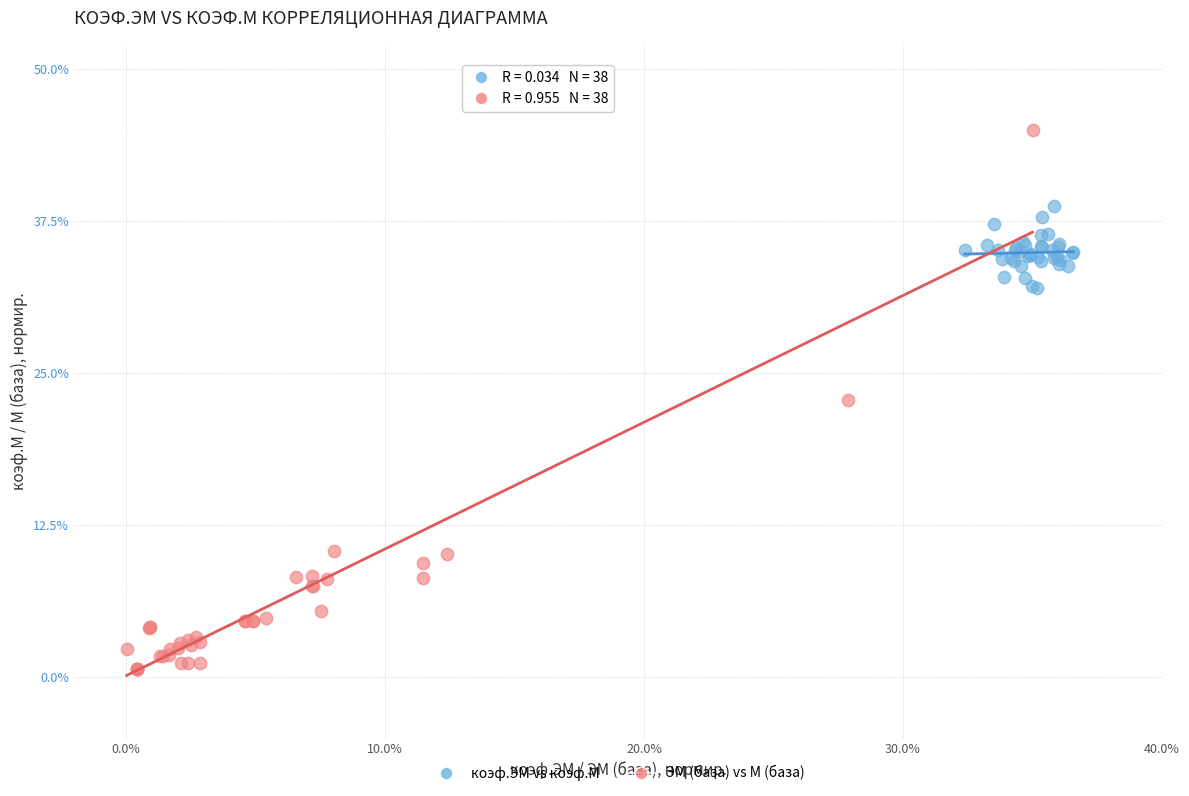

Which series contains the highest Y value?

ЭМ (база) vs М (база)